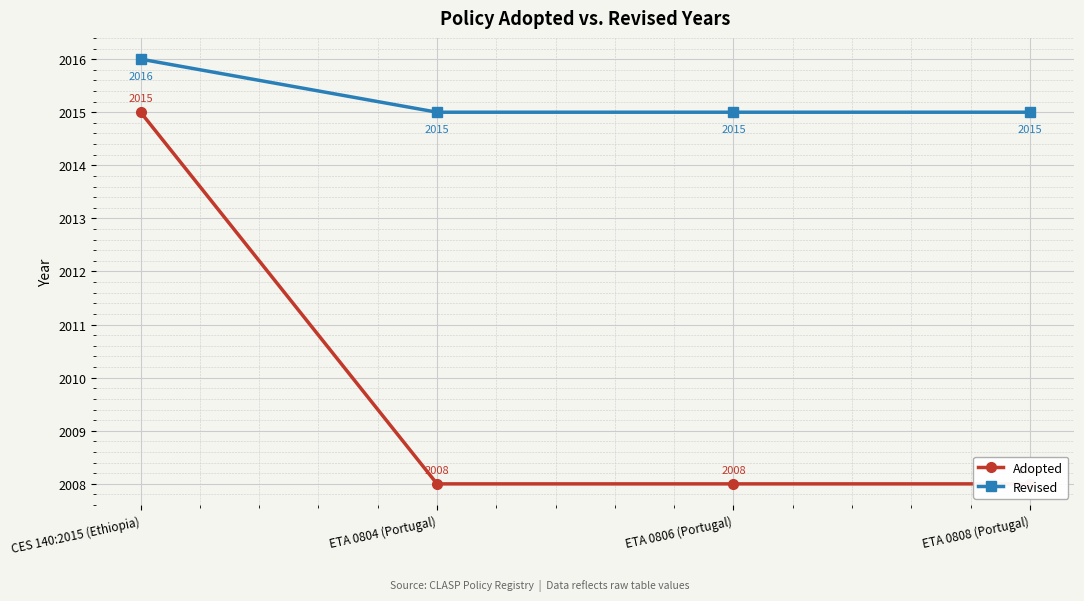

What is the label of the 3rd point from the left?

ETA 0806 (Portugal)